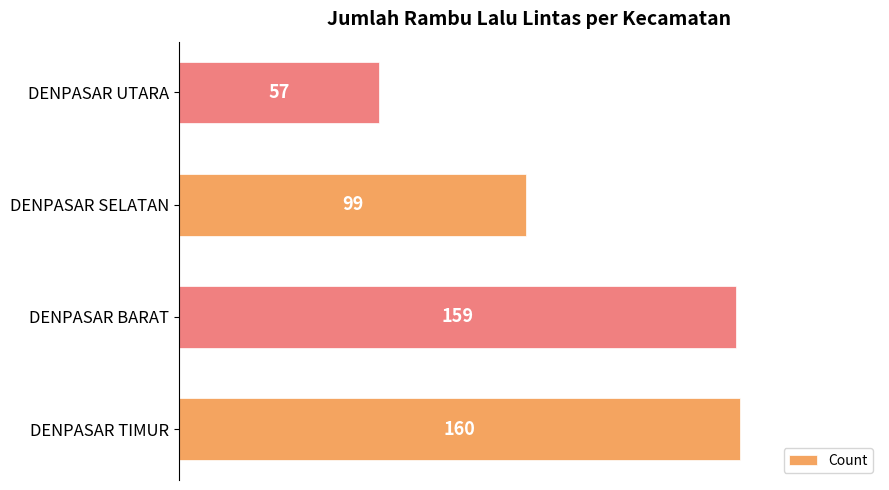

What is the average value?

119